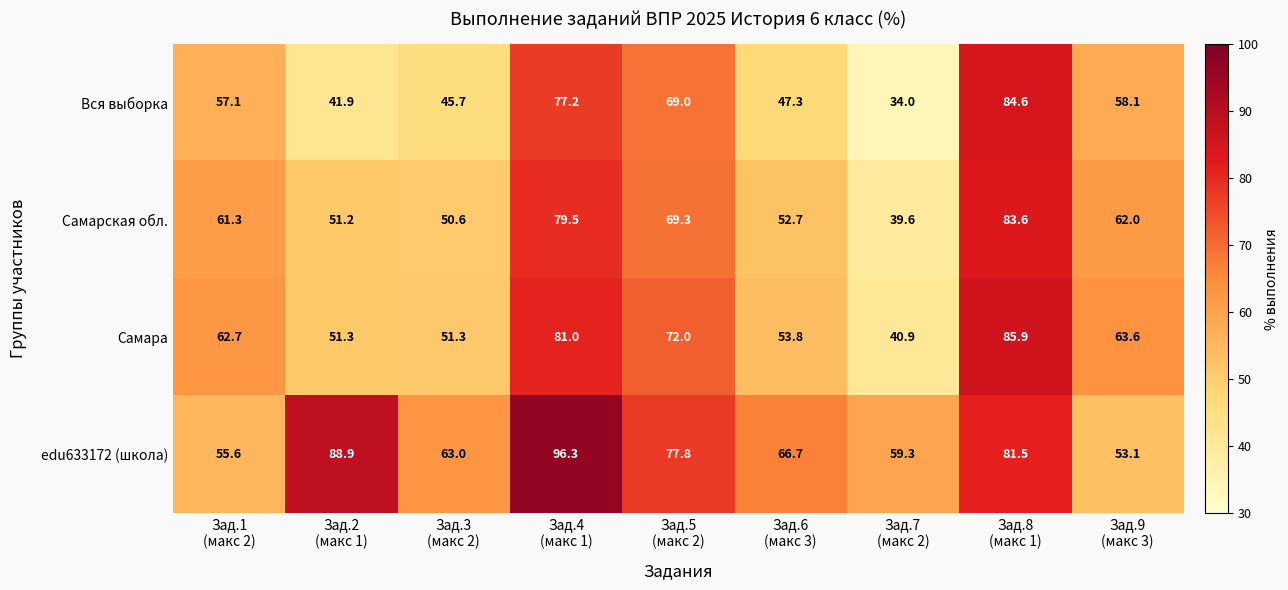

What is the sum of all edu633172 (школа) values?

642.2